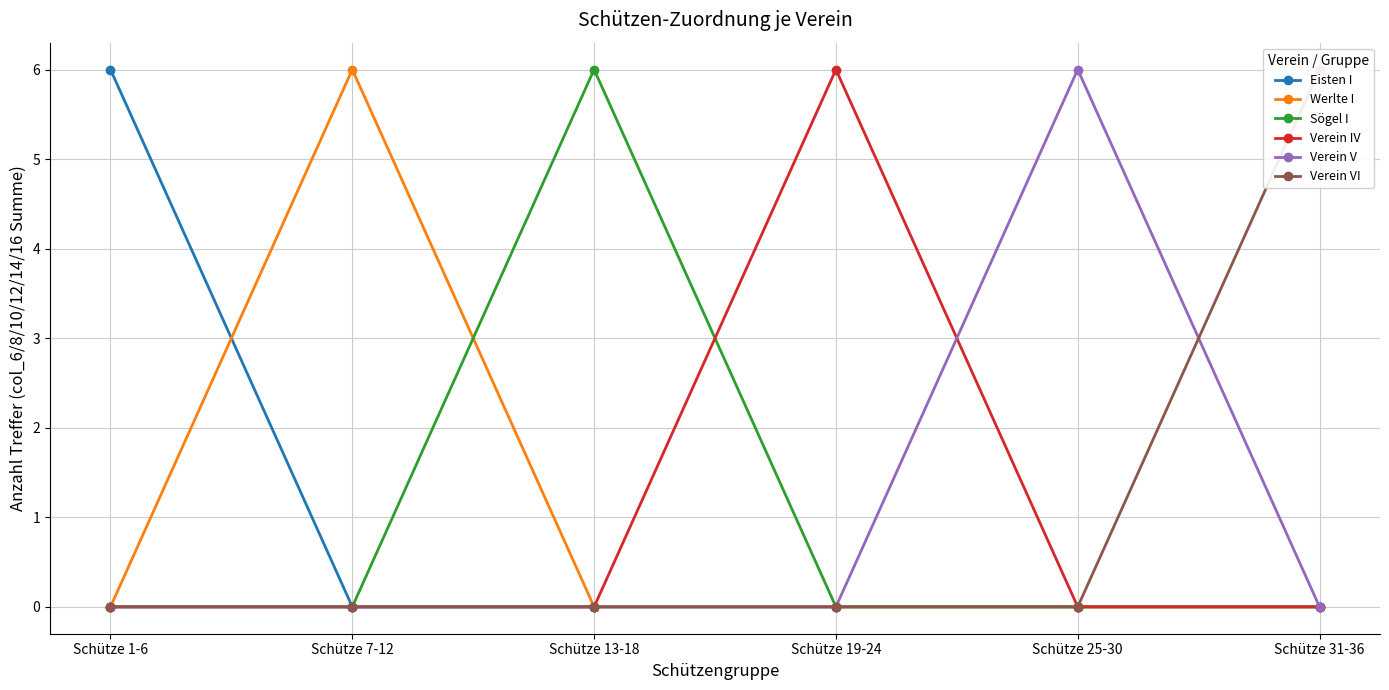

The Verein V series shows -4 at Schütze 7-12. True or false?

False